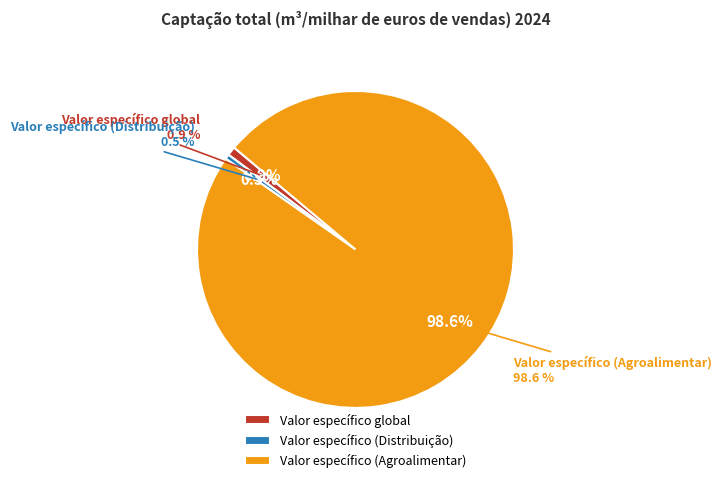

True or false: Valor específico (Distribuição) accounts for 13% of the total.

False